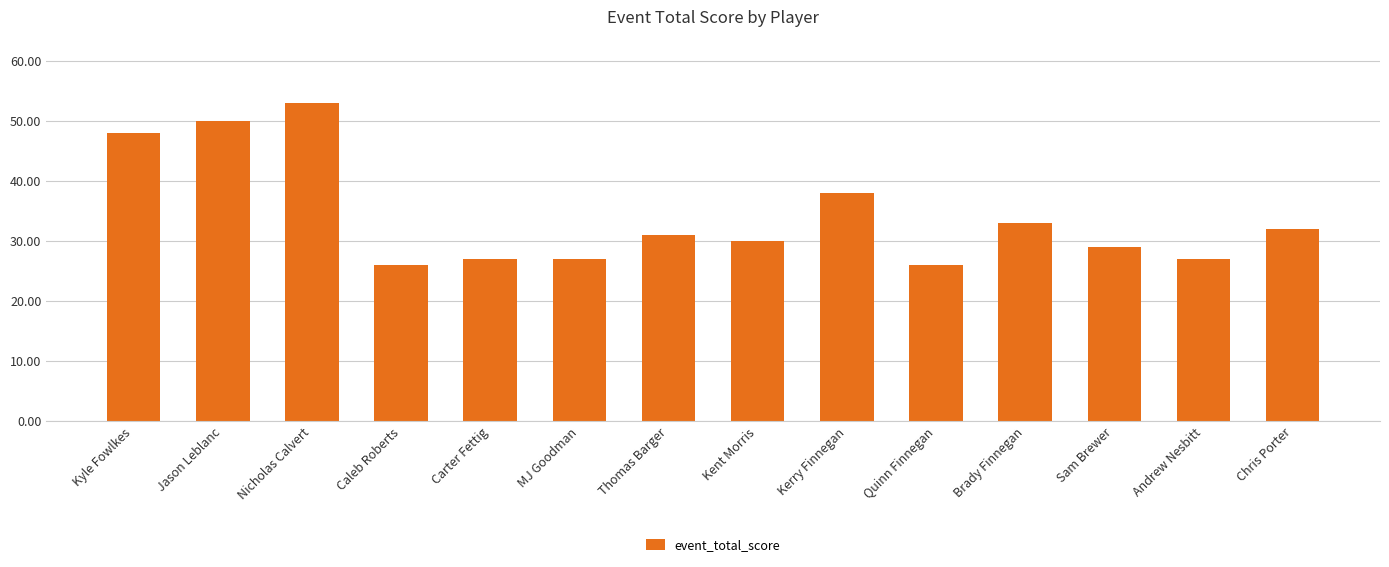

What is the minimum value shown in the chart?

26